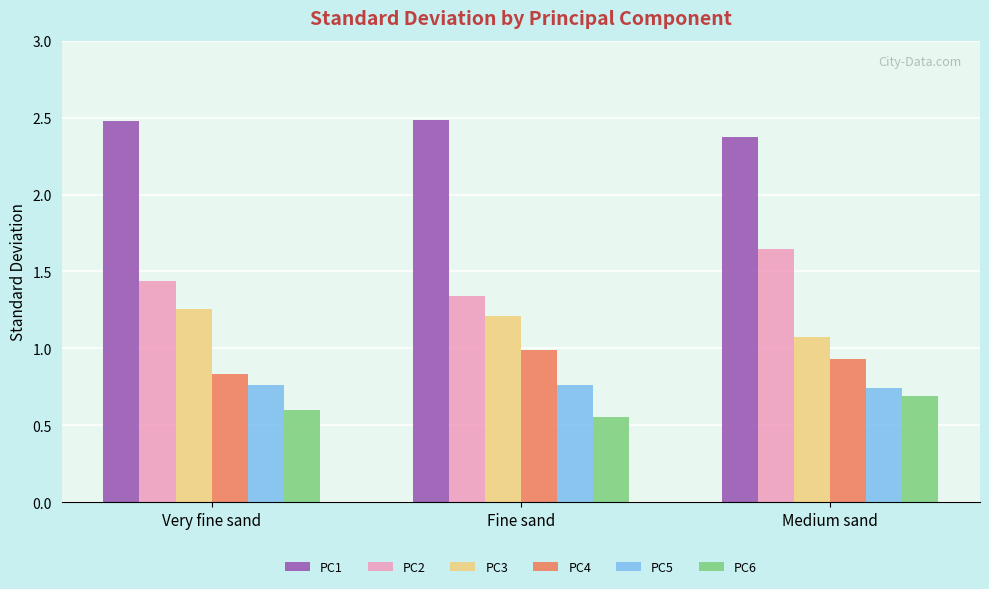

Is the value of PC1 at Very fine sand greater than the value of PC4 at Medium sand?

Yes